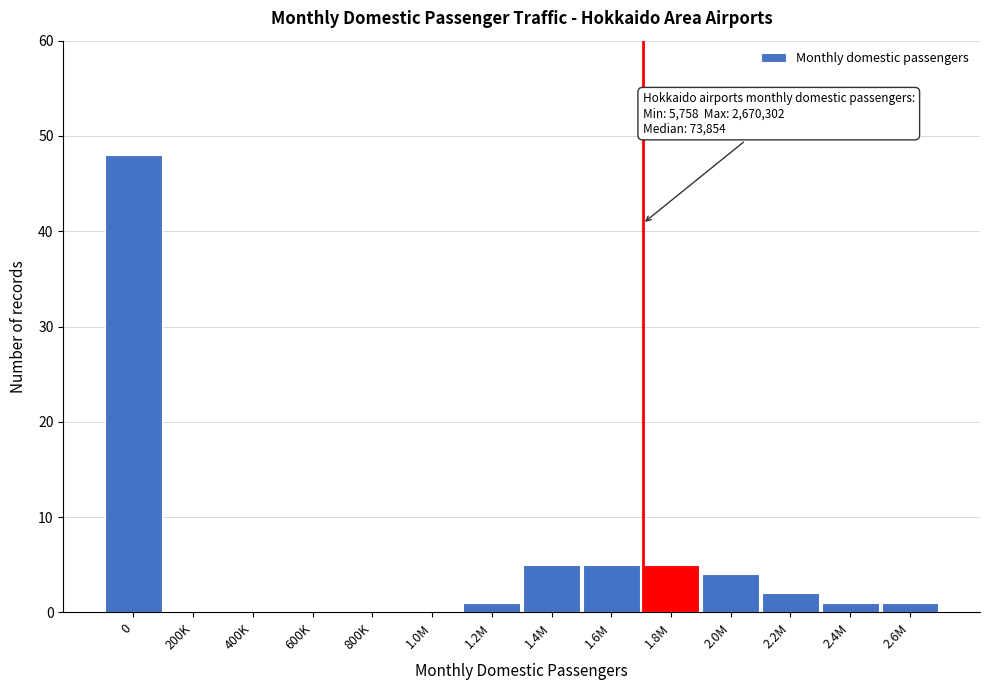

Reading left to right, list all the values displayed in this chart.

0=48	200K=0	400K=0	600K=0	800K=0	1.0M=0	1.2M=1	1.4M=5	1.6M=5	1.8M=5	2.0M=4	2.2M=2	2.4M=1	2.6M=1